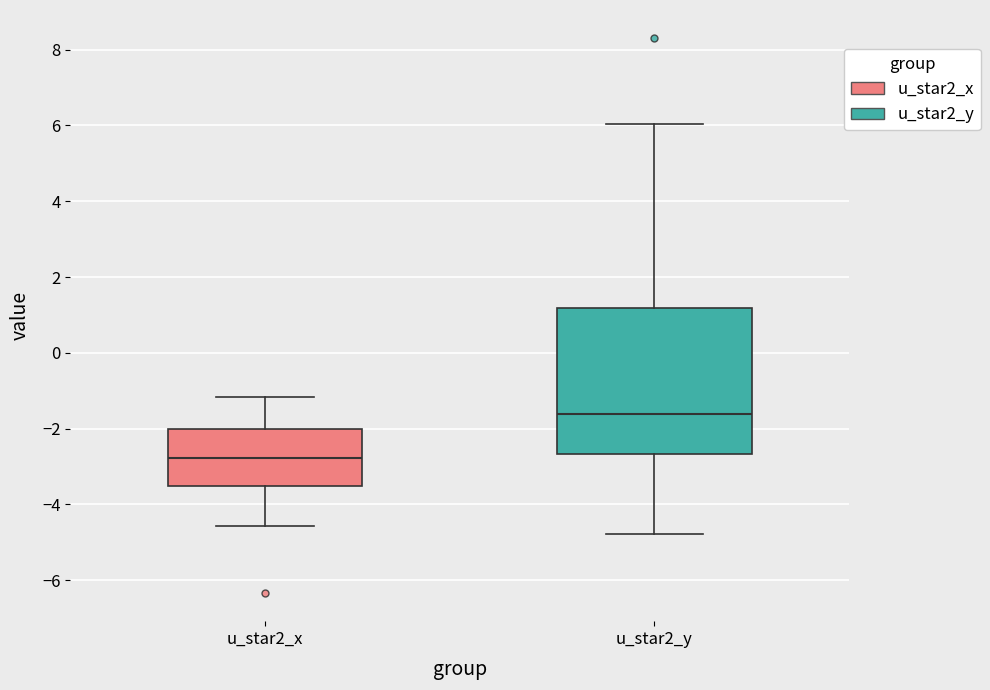

Reading left to right, transcribe this box plot: for each box, give where its median line is, the range the box spans, and where its two whiskers end, as read against the y-axis. The values are not printed on the chart, so give them approximately, as read against the axis.

u_star2_x: median -2.8, box -3.6 to -2.0, whiskers -4.6 to -1.2
u_star2_y: median -1.6, box -2.6 to 1.2, whiskers -4.8 to 6.0